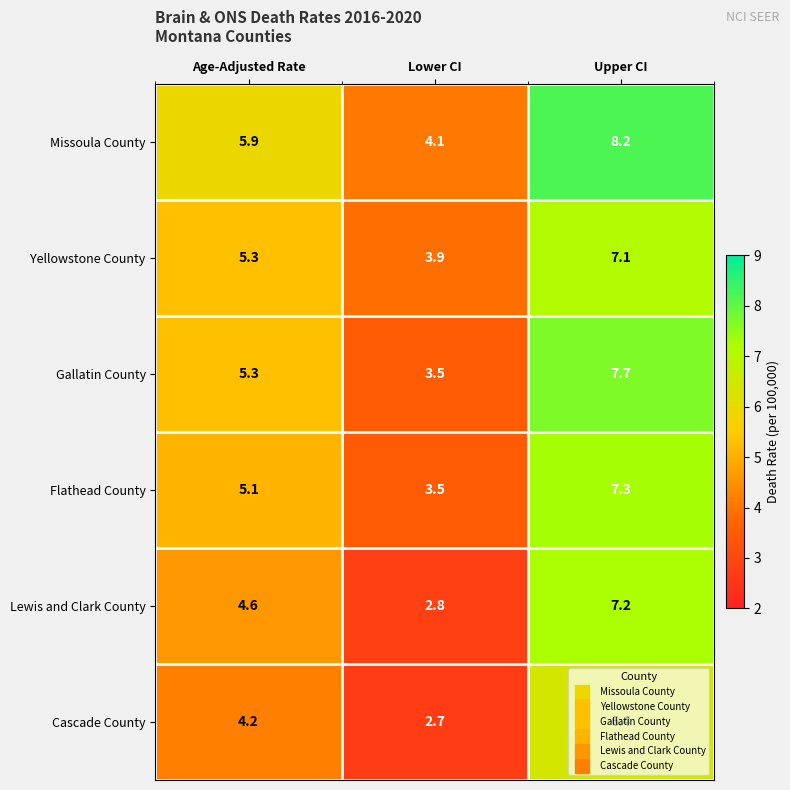

At which category does the chart reach its peak across all series?

Upper CI